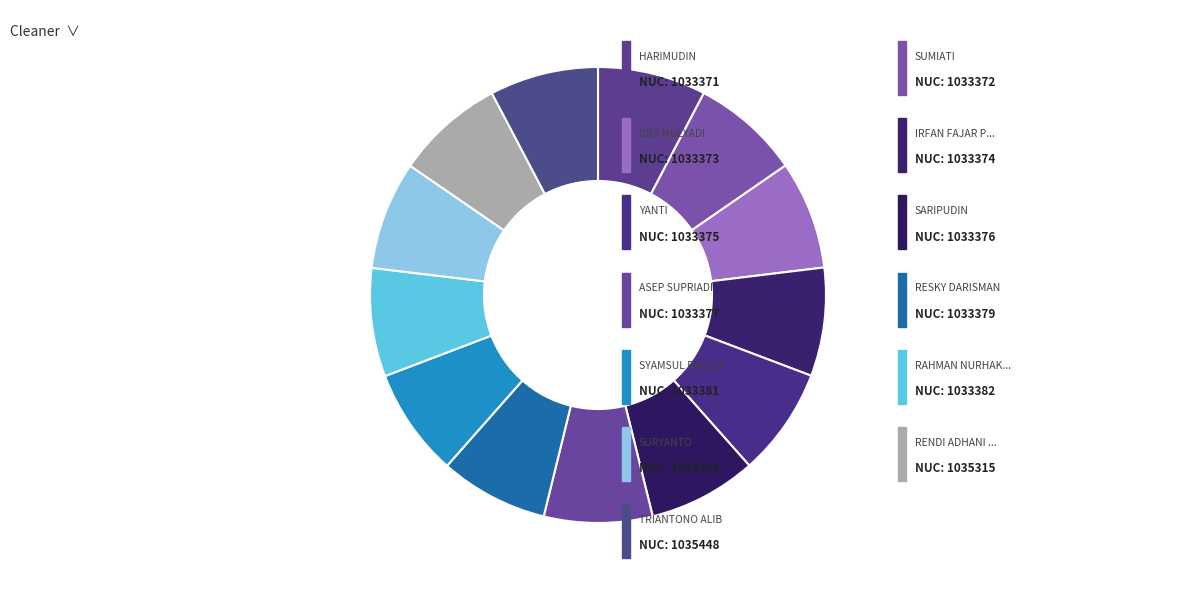

How many slices are in this pie chart?

13